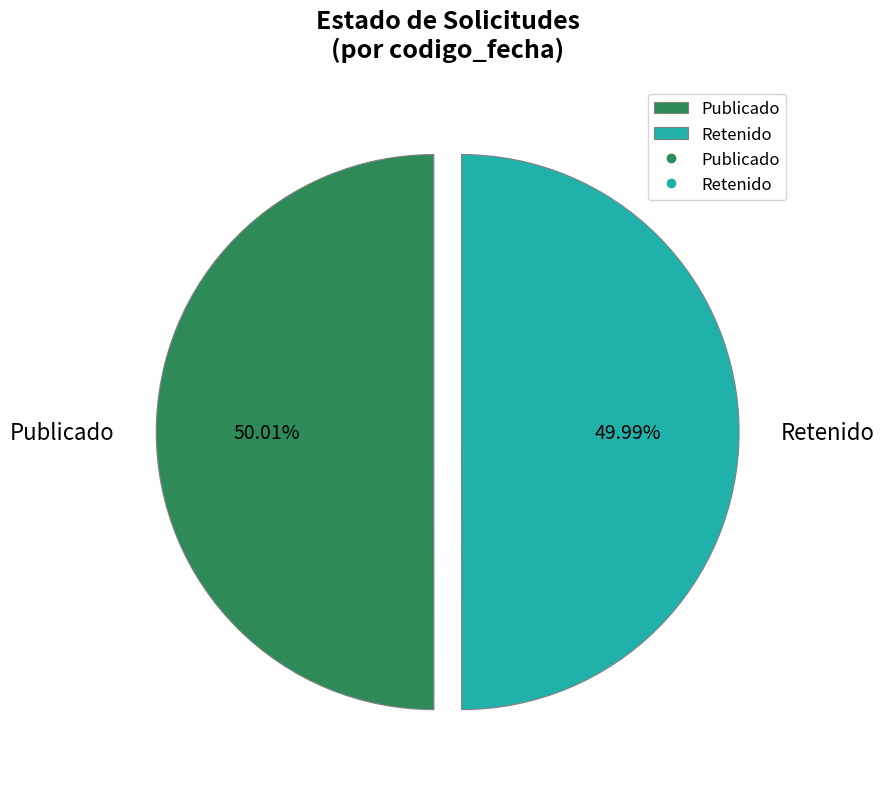

Count the number of slices in the pie.

2